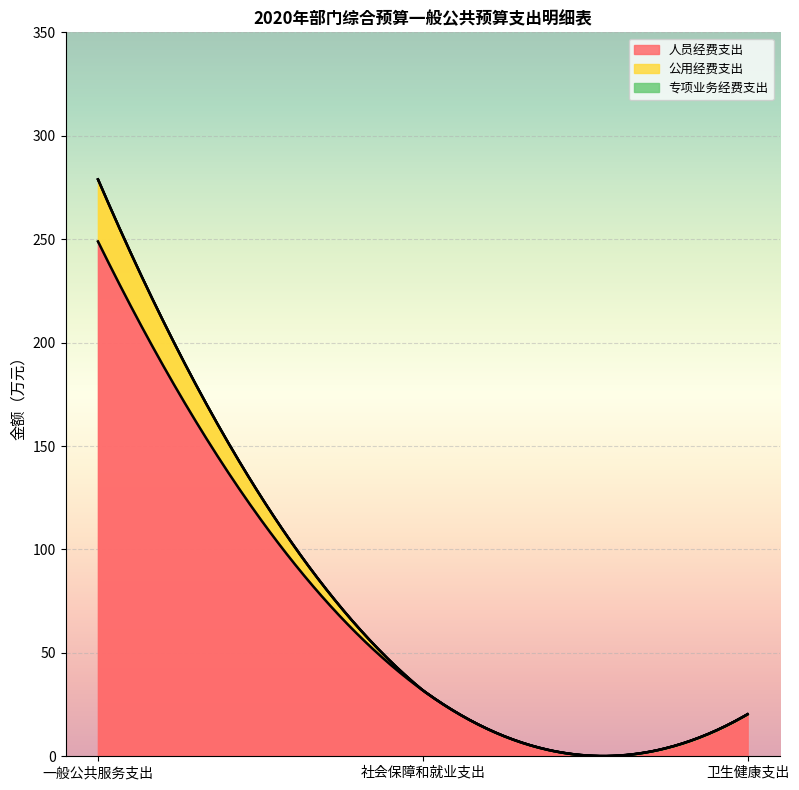

Where is 人员经费支出 nearest to the value 134?

社会保障和就业支出